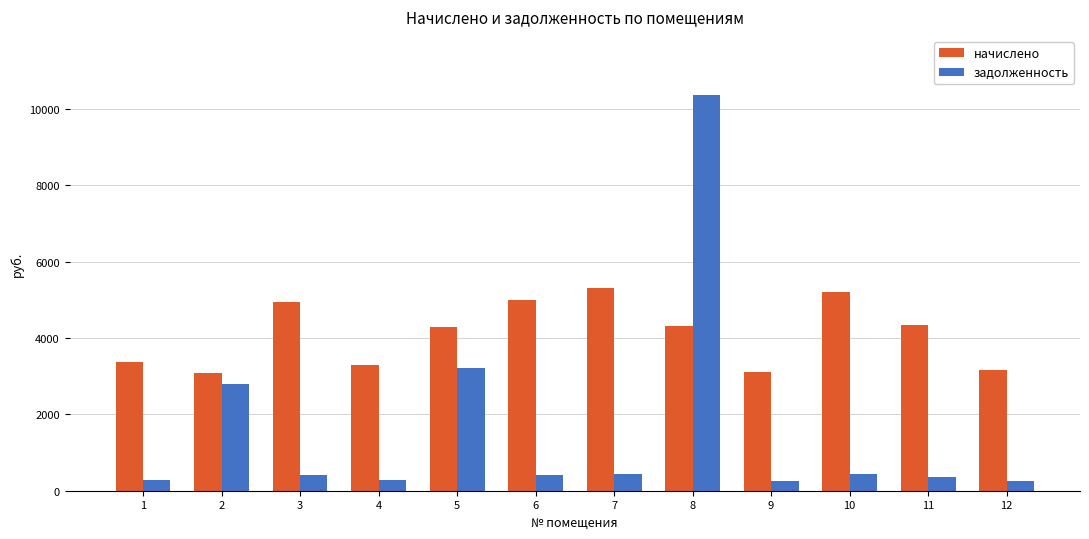

What is the maximum value for начислено?

5318.2